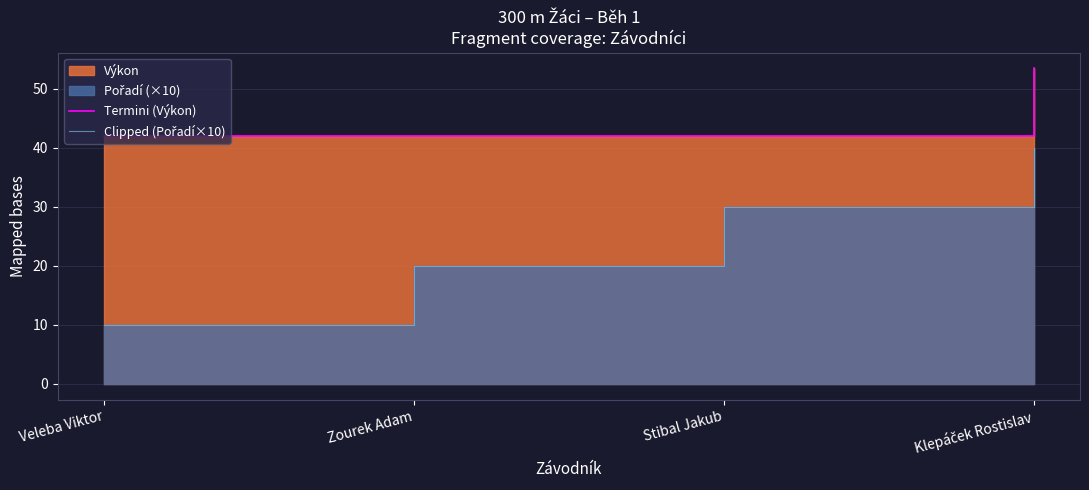

List the labels in order of Clipped (Pořadí×10) value, largest first.

Klepáček Rostislav, Stibal Jakub, Zourek Adam, Veleba Viktor